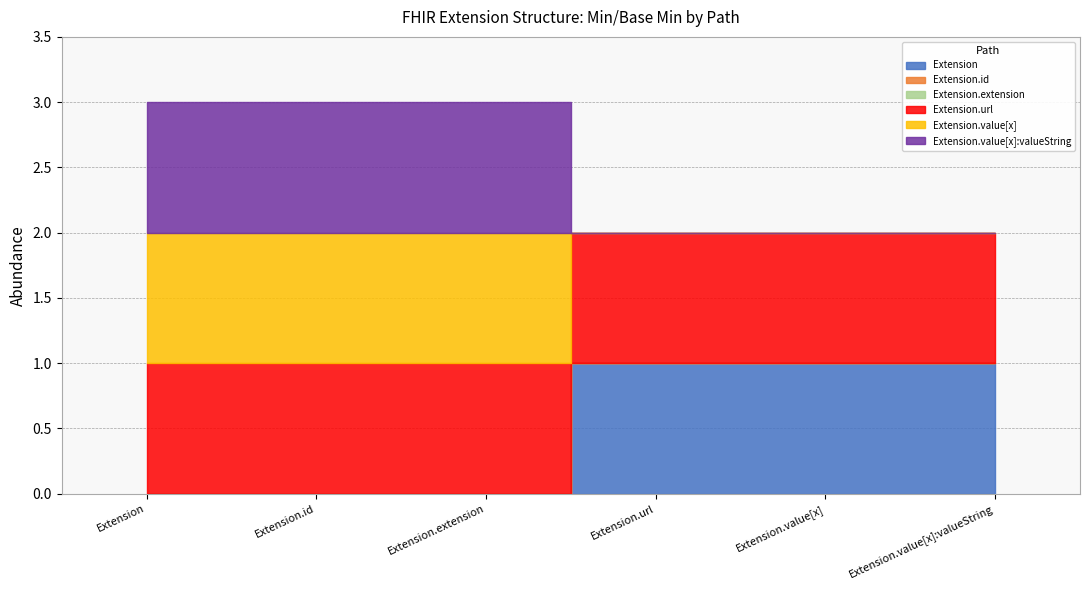

Rank the series at Extension from lowest to highest value.

Extension, Extension.id, Extension.extension, Extension.url, Extension.value[x], Extension.value[x]:valueString